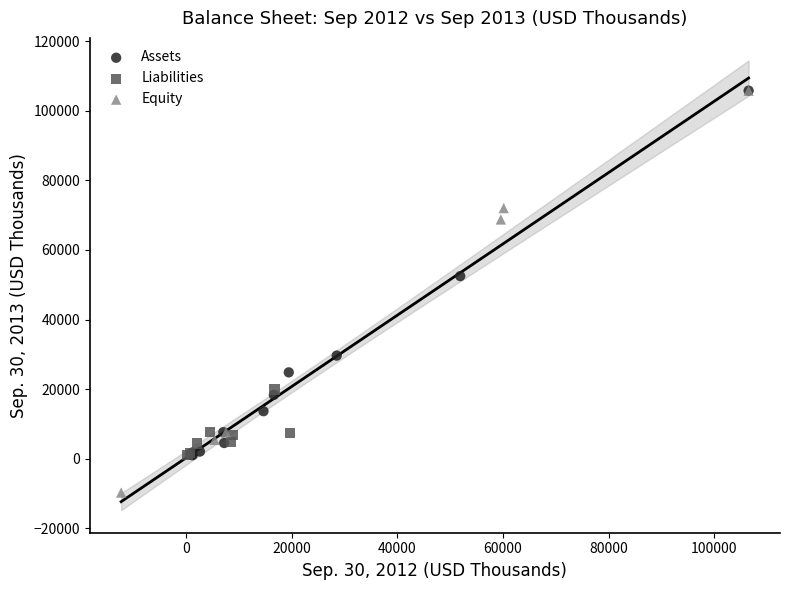

Which series has the largest Y range (max minus min)?

Equity